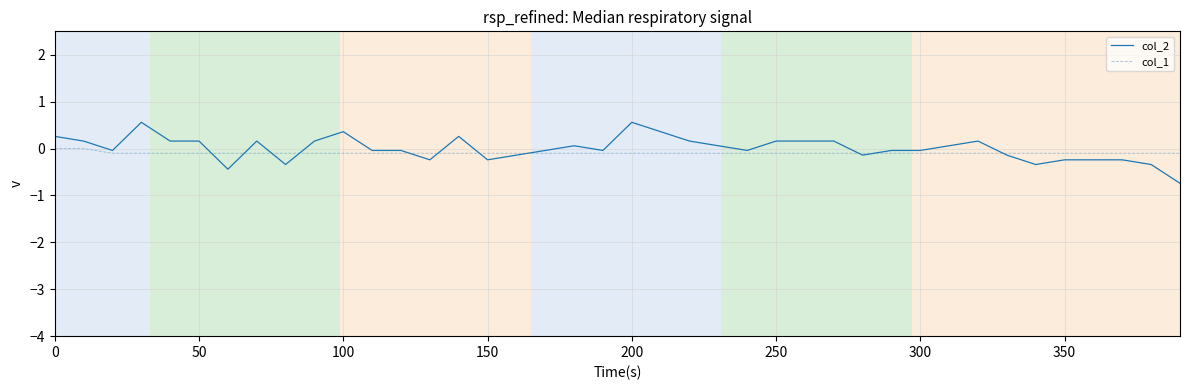

Rank the series by their maximum value, from lowest to highest.

col_1, col_2